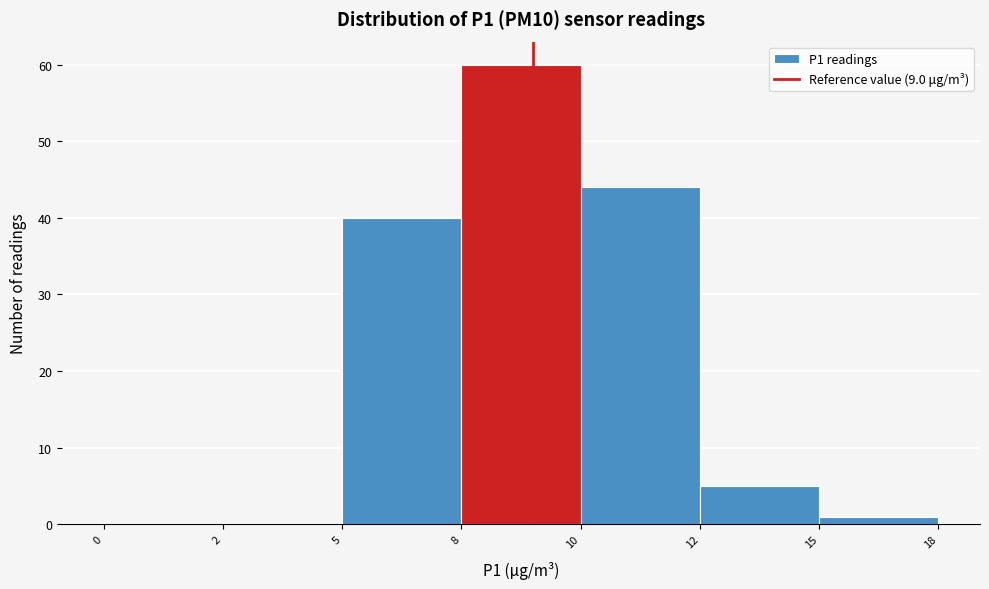

Reading left to right, list all the values displayed in this chart.

0=0	2=0	5=40	8=60	10=44	12=5	15=1